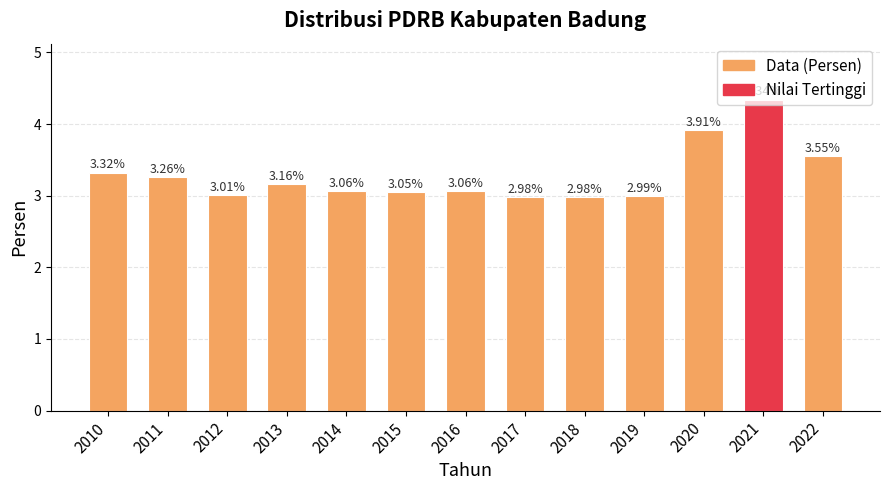

What is the change in value from 2010 to 2016?

-0.3